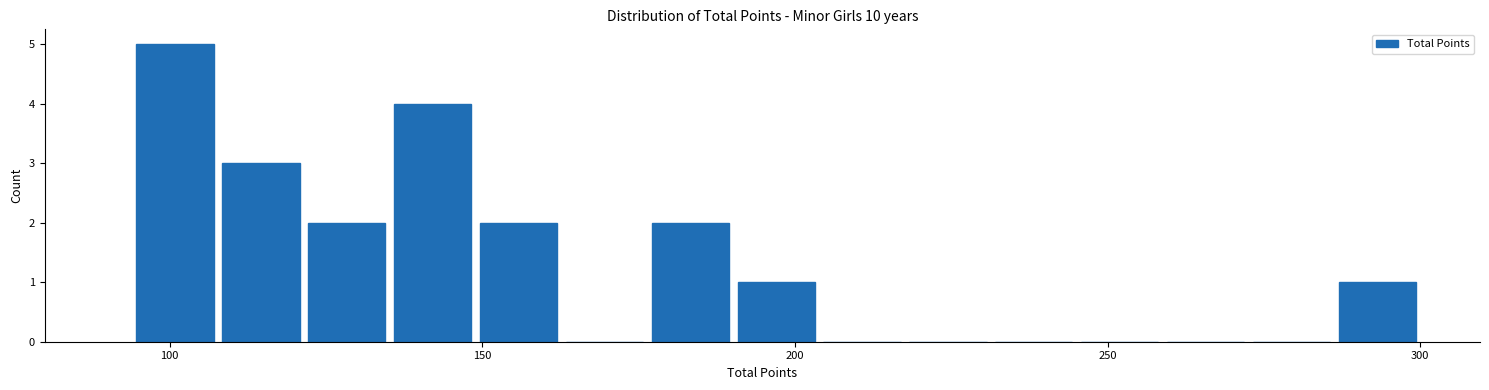

Around what value on the x-axis is the tallest bar? Give the approximate position of its centre, as read against the axis.

100